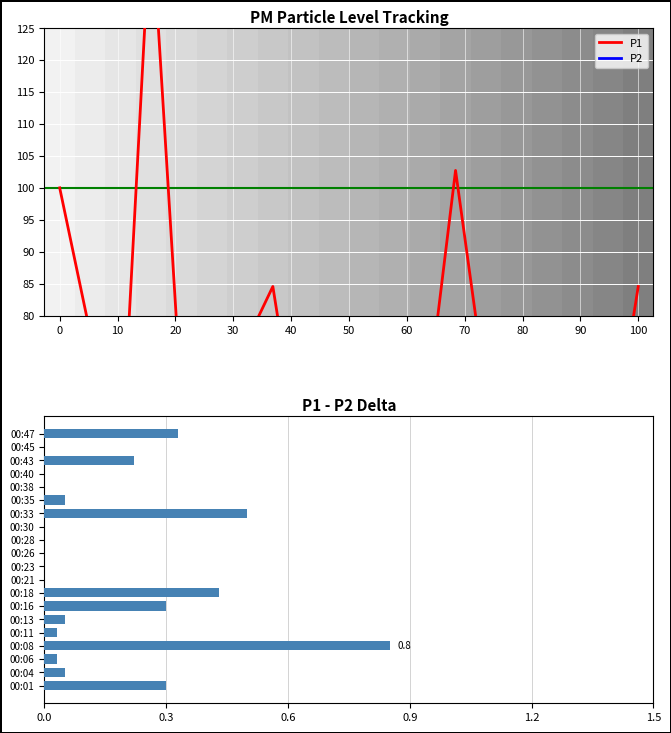

Which series has the largest range (max minus min)?

P1